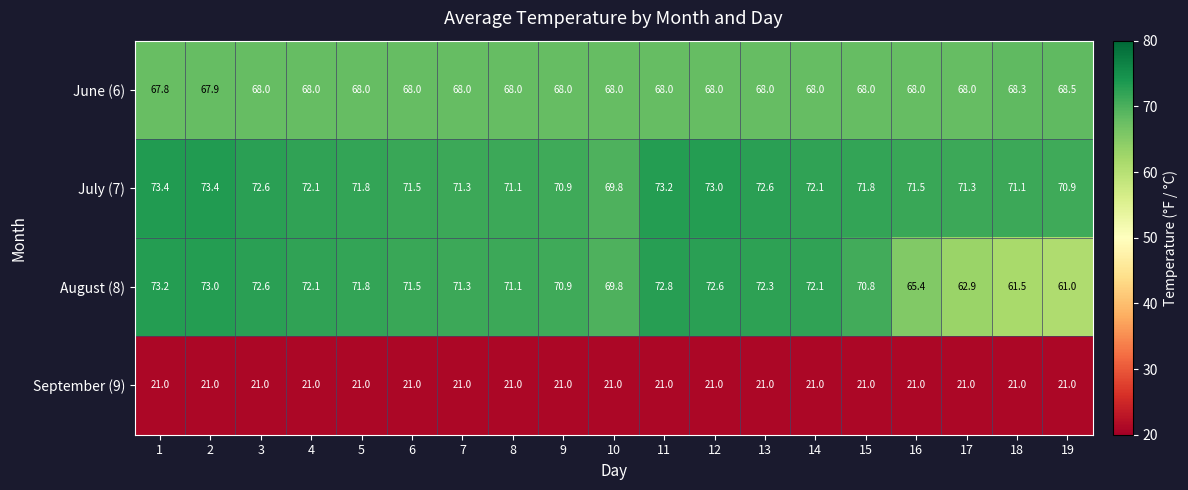

The August (8) series shows 61.5 at 18. True or false?

True